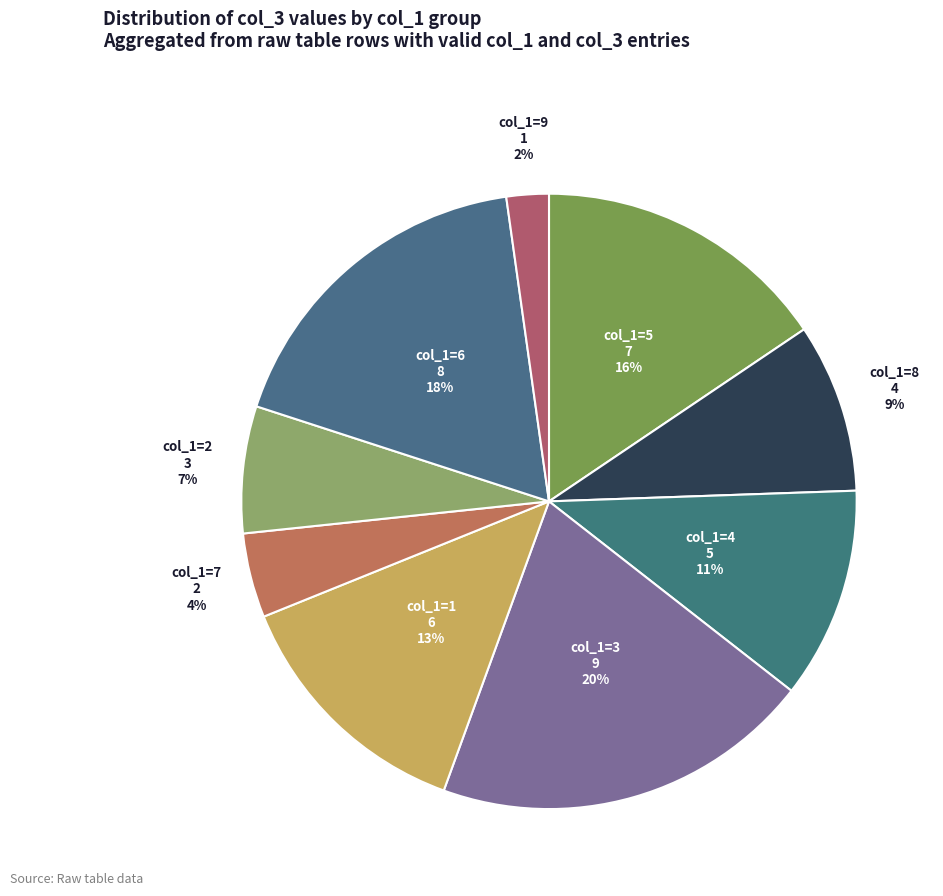

Which category has the smallest portion of the pie?

col_1=9